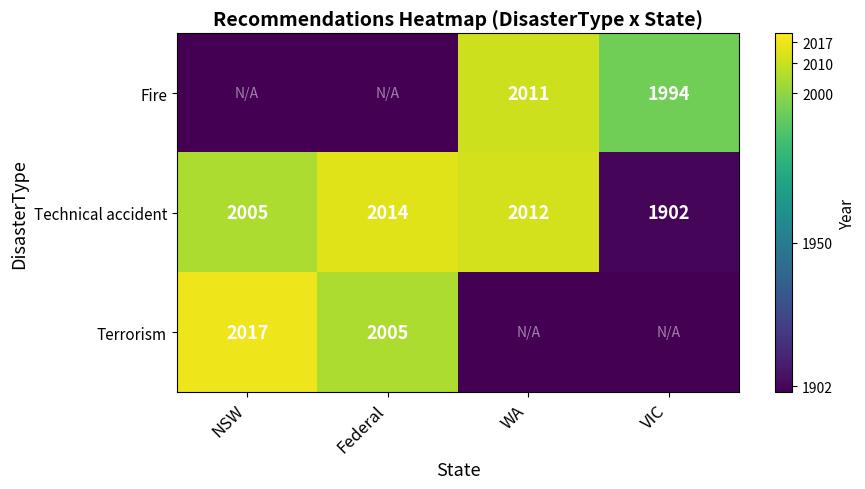

What is the difference between the maximum and minimum values in the Technical accident series?

112